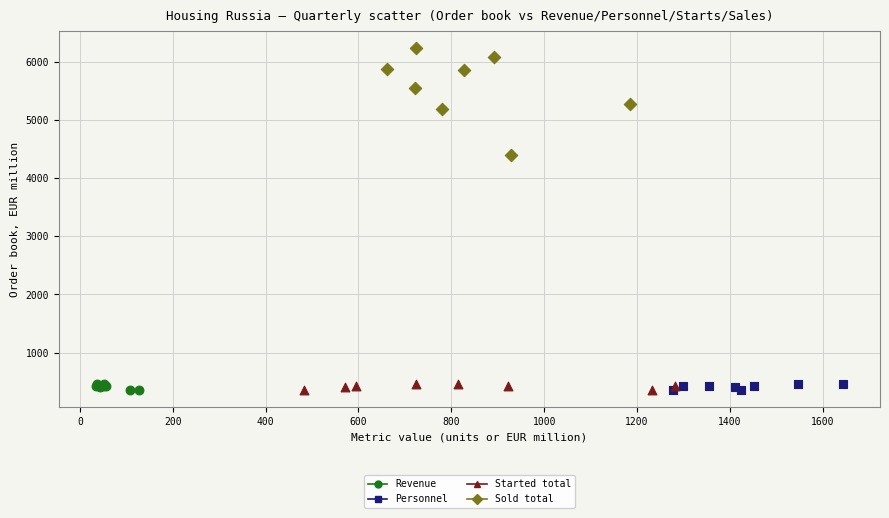

Which series has the largest Y range (max minus min)?

Sold total